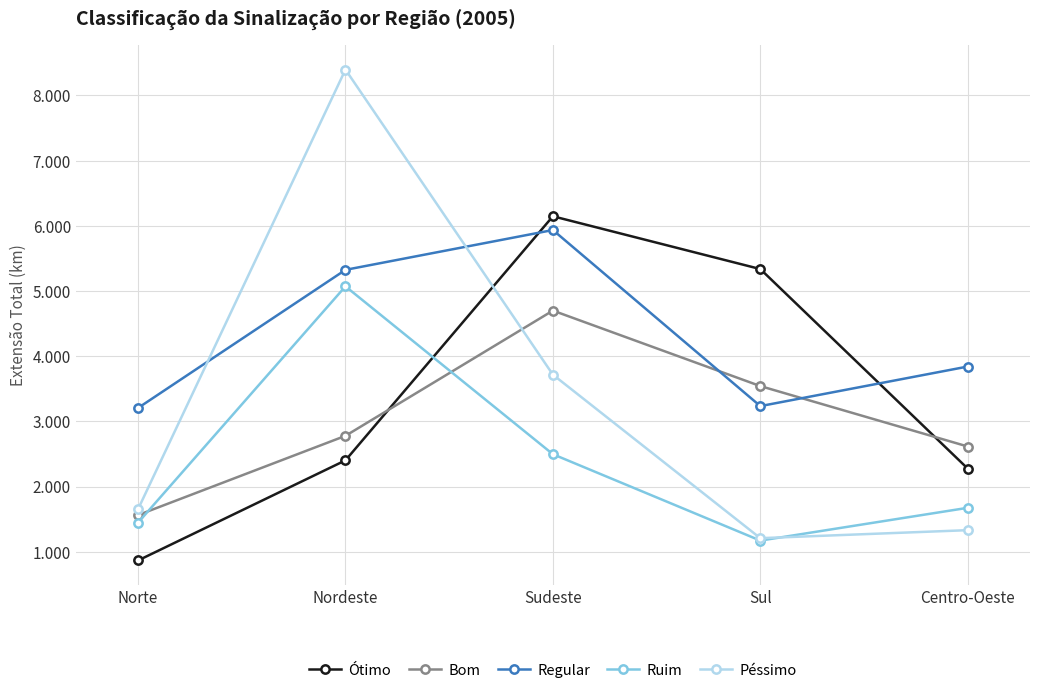

At which category does Péssimo reach its first local peak?

Nordeste